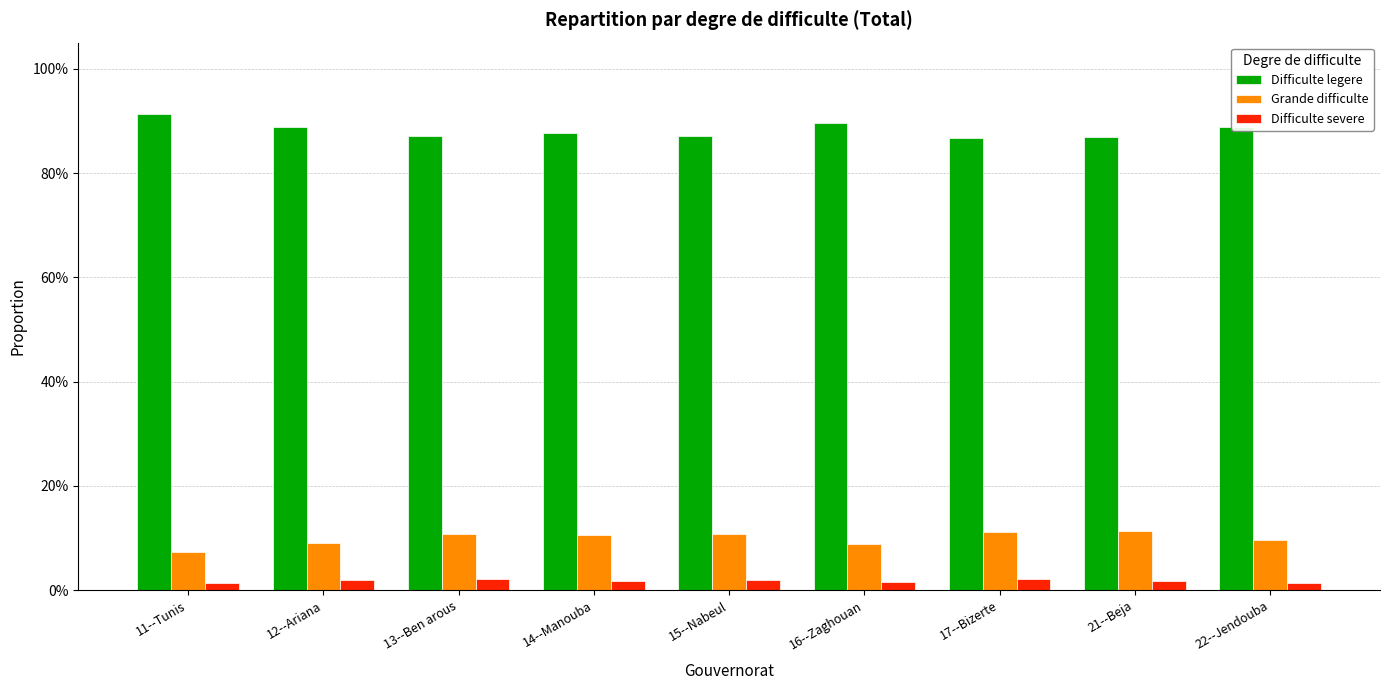

Does the chart contain any negative values?

No